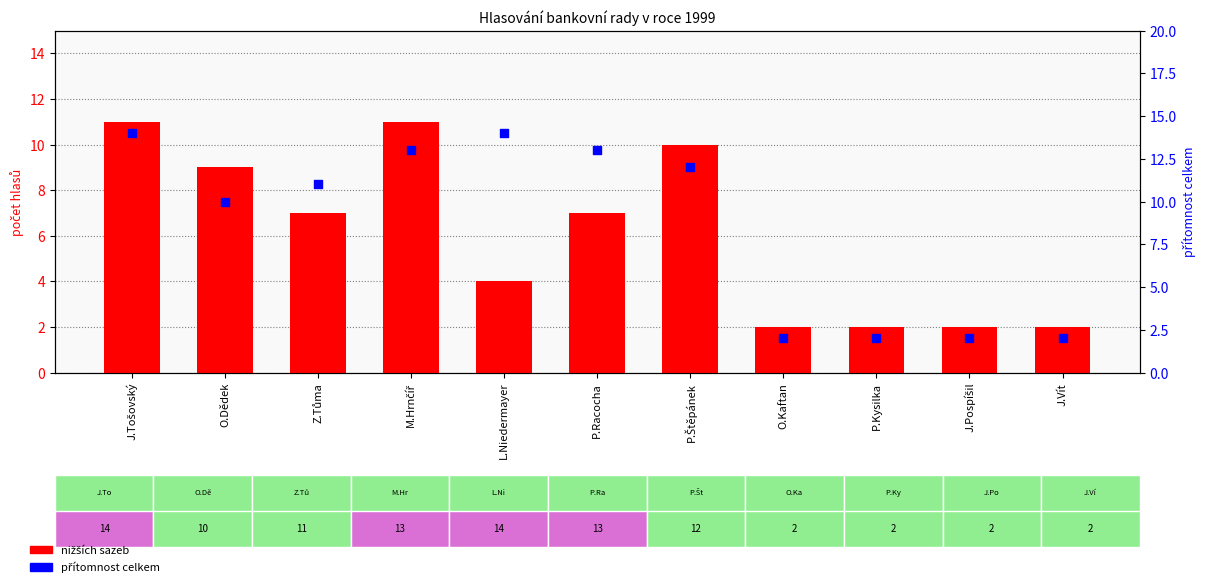

Is the value of nižších sazeb at Z.Tůma greater than the value of přítomnost celkem at J.Pospíšil?

Yes